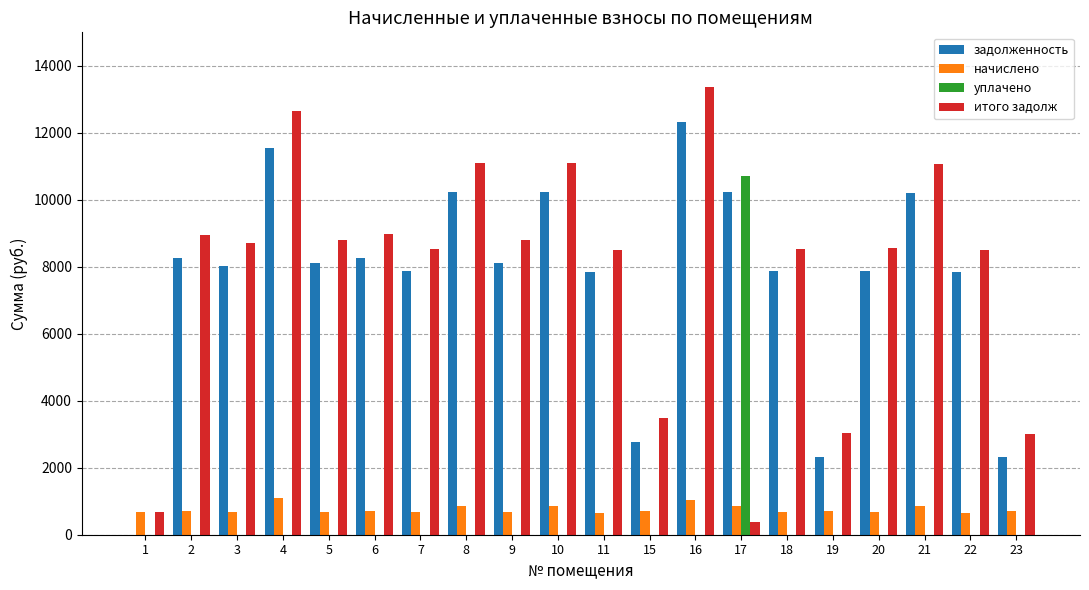

What is the total value across all series at 2?

17905.2